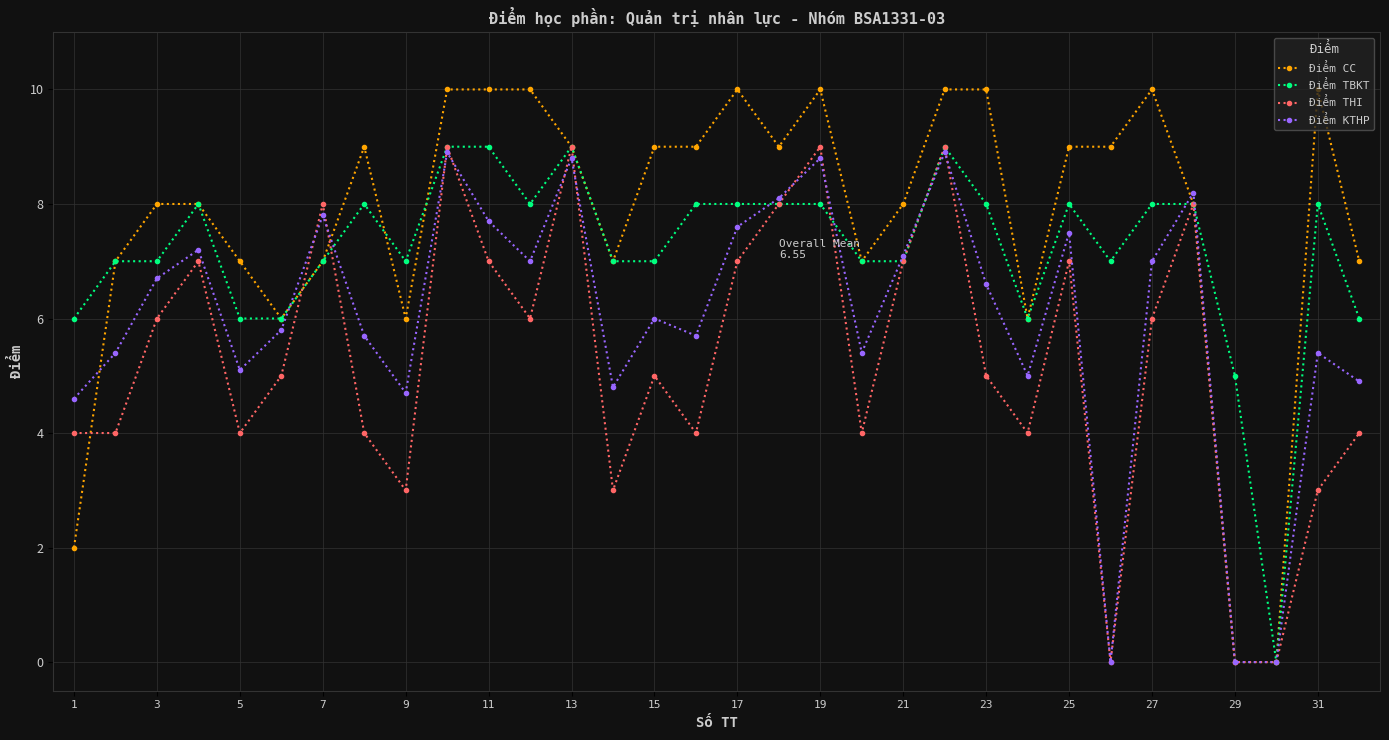

What is the greatest value displayed?

10.0